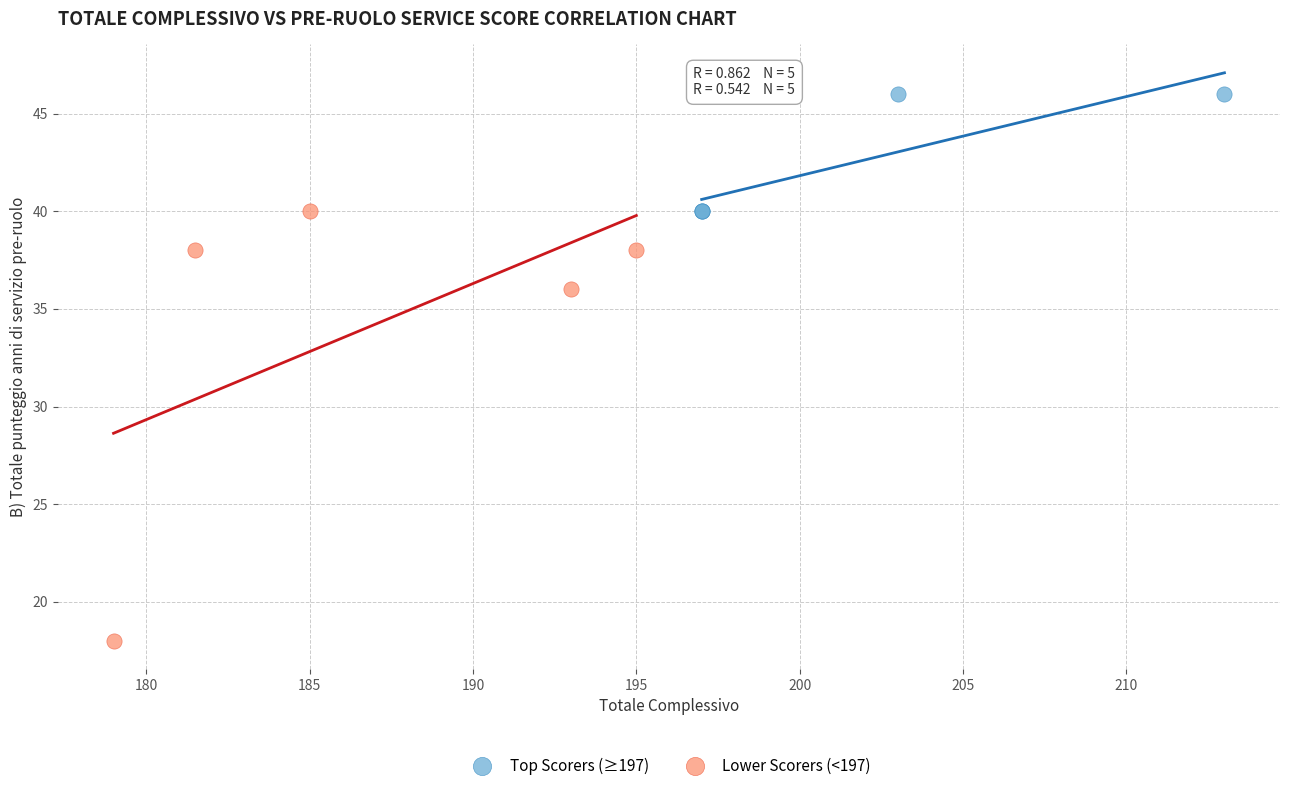

Which series reaches the maximum Y coordinate?

Top Scorers (≥197)